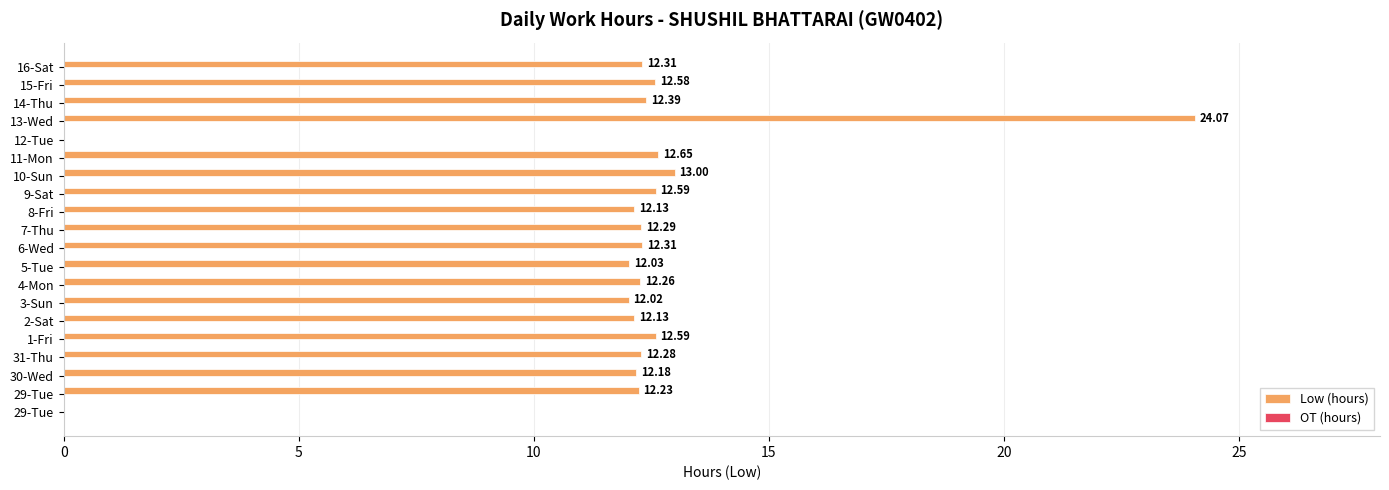

Count the number of values greater than 12.

18